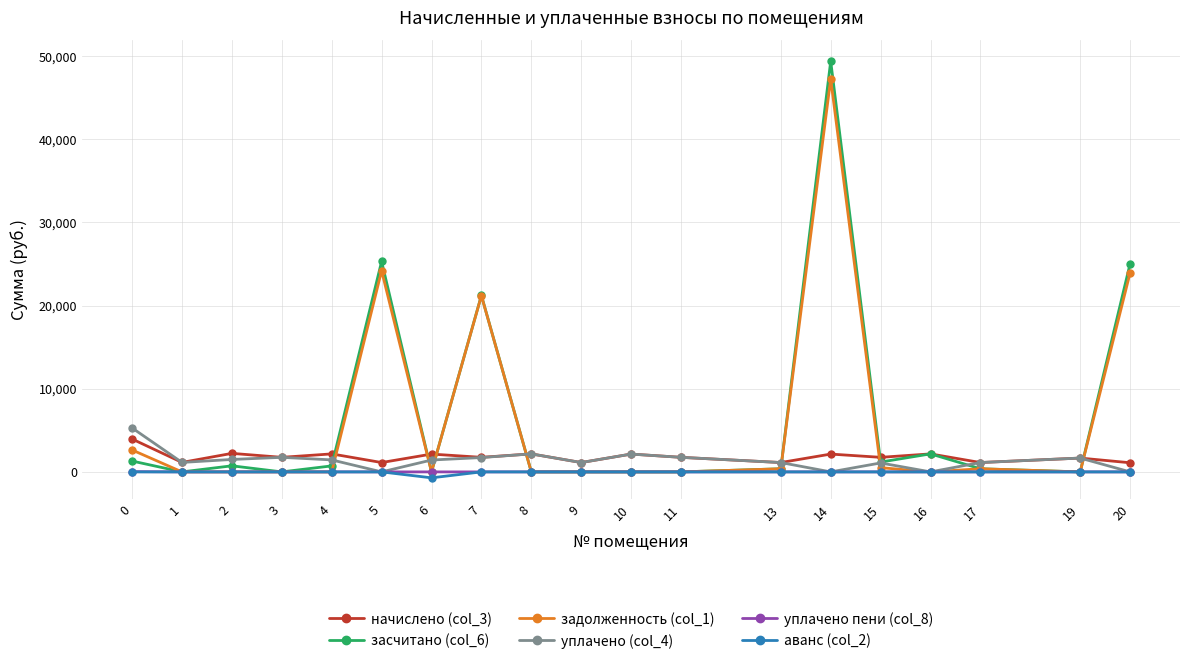

How many series are shown in this chart?

6